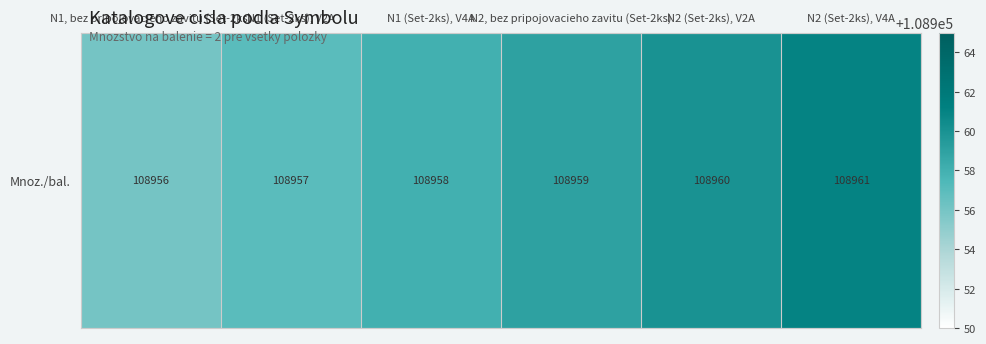

At which label is the value closest to 108958?

N1 (Set-2ks), V4A